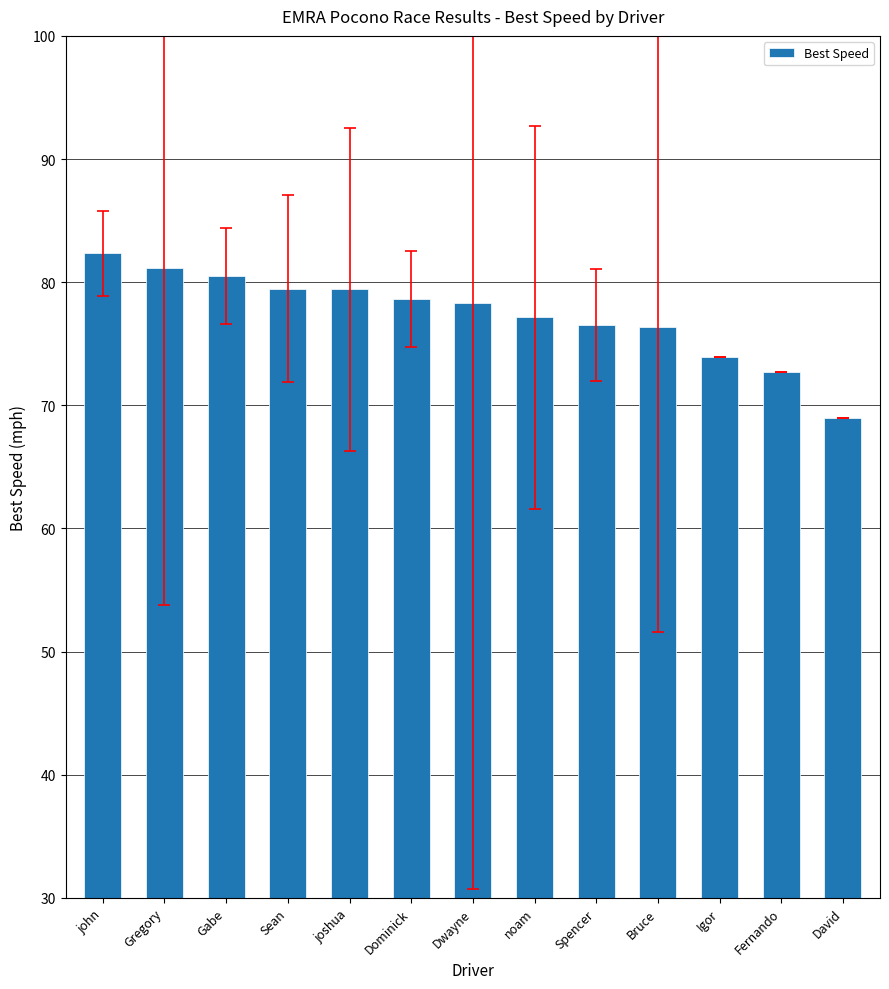

True or false: the data shows 78.6 at Dominick.

True